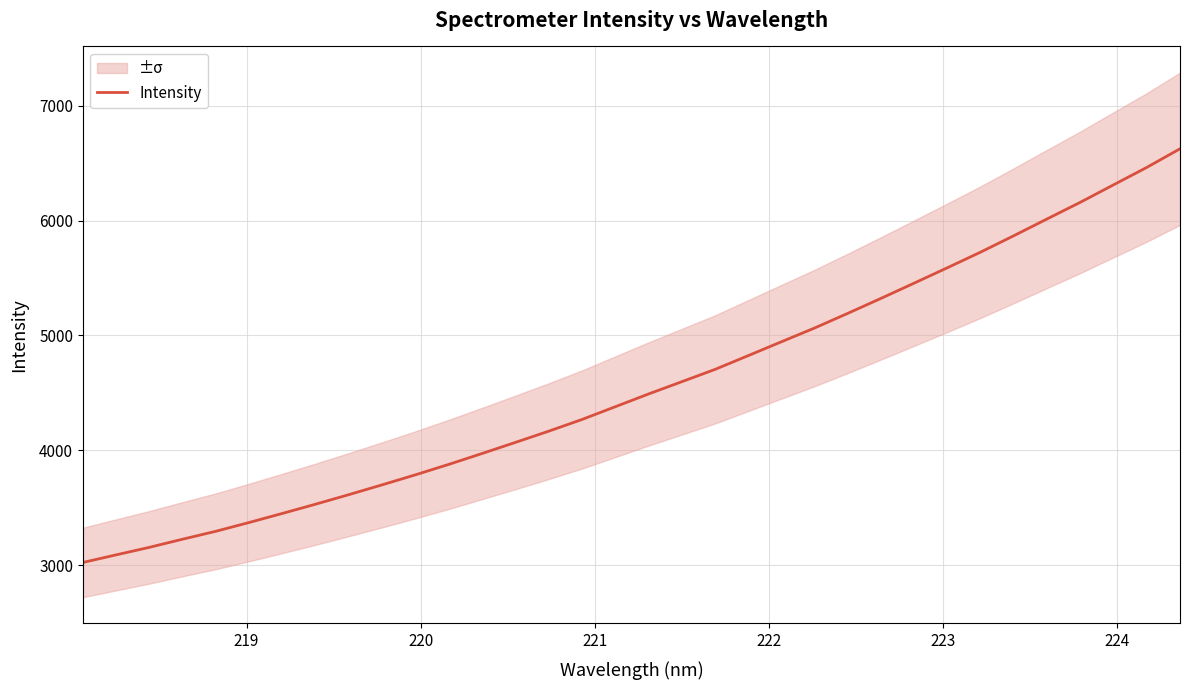

Reading left to right, extract all data points from this chart.

3024.3	3090.6	3156.2	3227.2	3296.1	3372.7	3451.6	3532.2	3615.3	3700.6	3787.7	3878.3	3972.9	4069.3	4166.8	4268.4	4379.3	4490.2	4597.1	4704.0	4824.2	4944.8	5064.9	5192.5	5323.0	5455.8	5589.7	5725.7	5868.6	6014.2	6159.0	6310.8	6462.3	6624.2